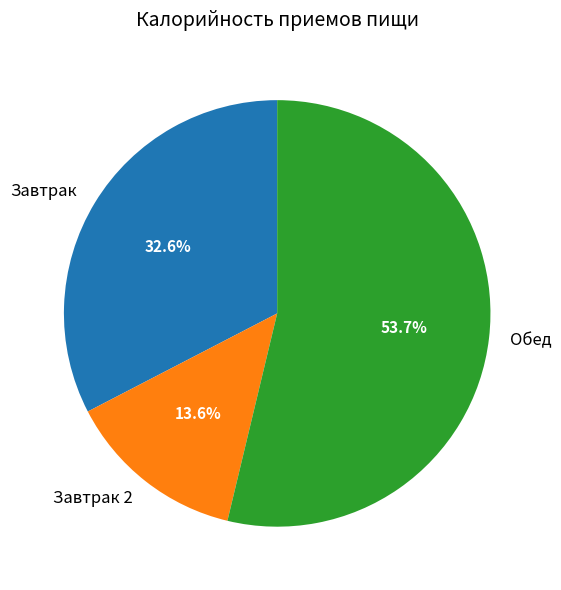

Is the sum of Завтрак and Обед greater than half?

Yes